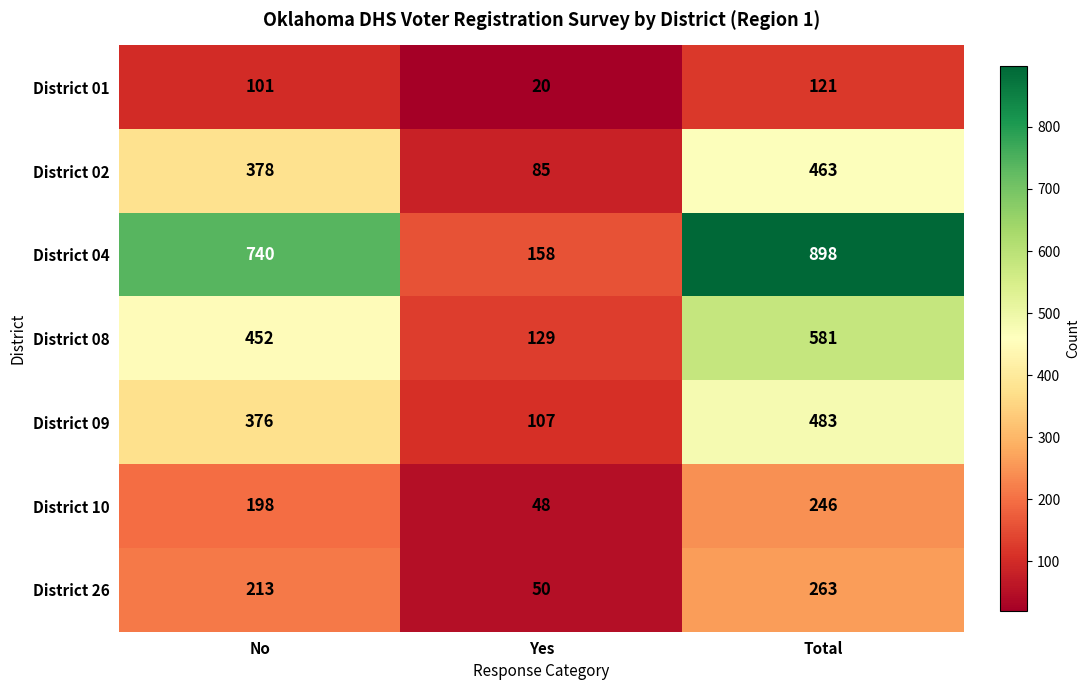

Which category has the highest value across all series?

Total